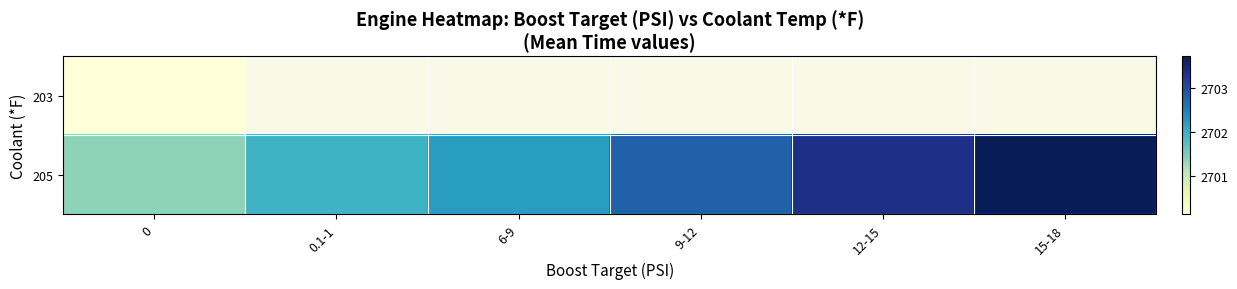

How many distinct data groups are displayed?

2